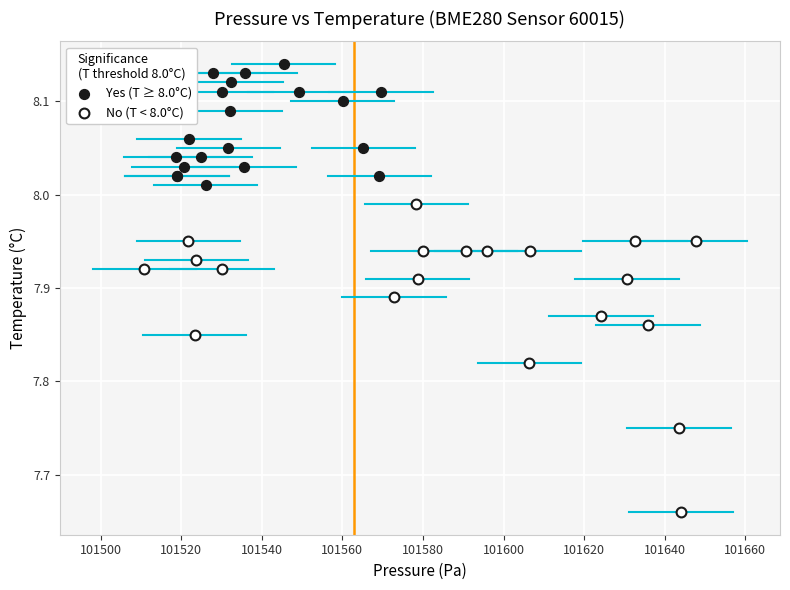

Which series reaches the maximum Y coordinate?

Yes (T ≥ 8.0°C)